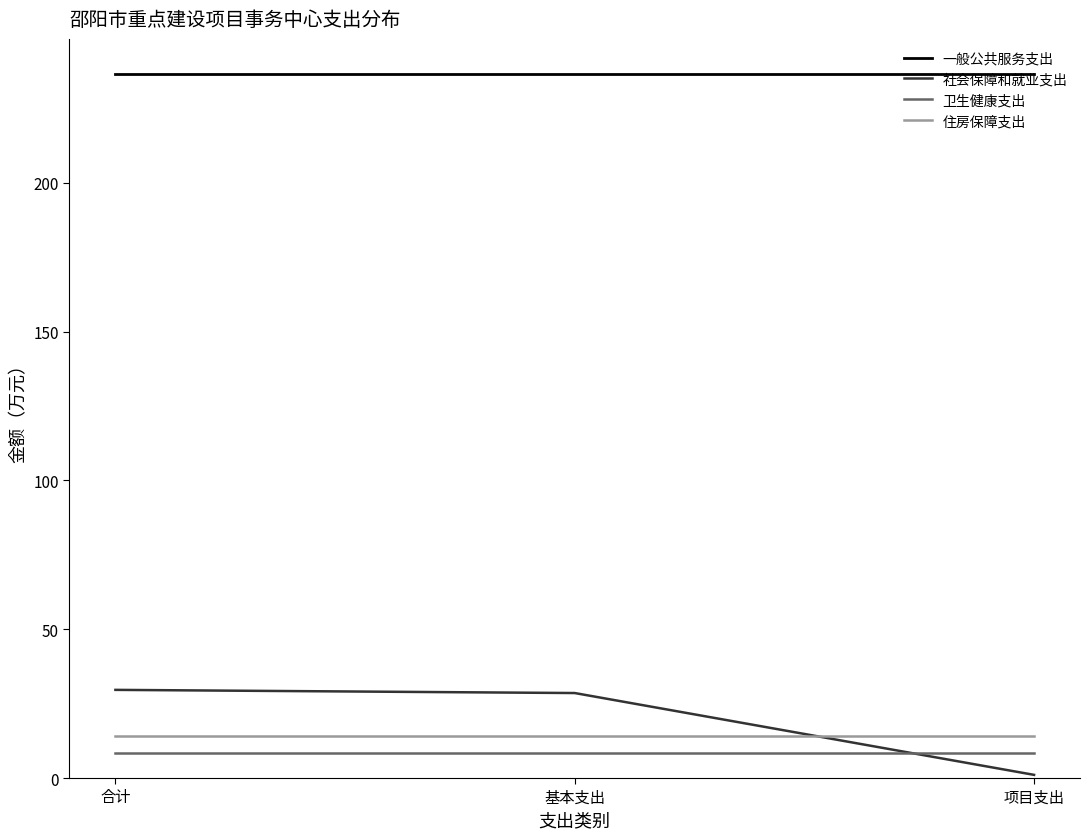

What is the spread (max minus min) of values at 合计?

228.2